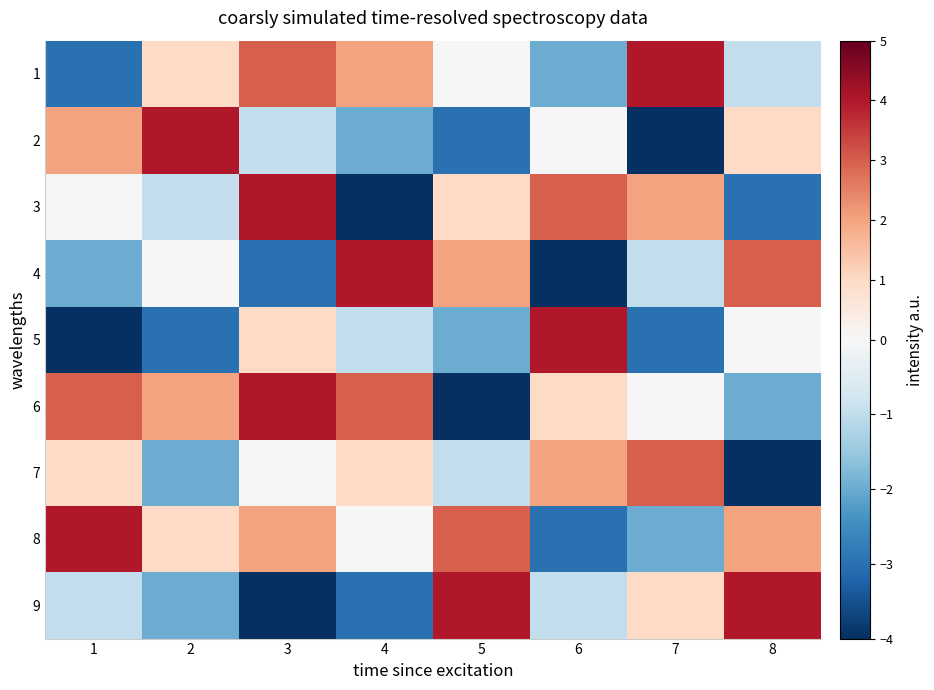

List the series in order of their peak value, highest first.

1, 2, 3, 4, 5, 6, 8, 9, 7